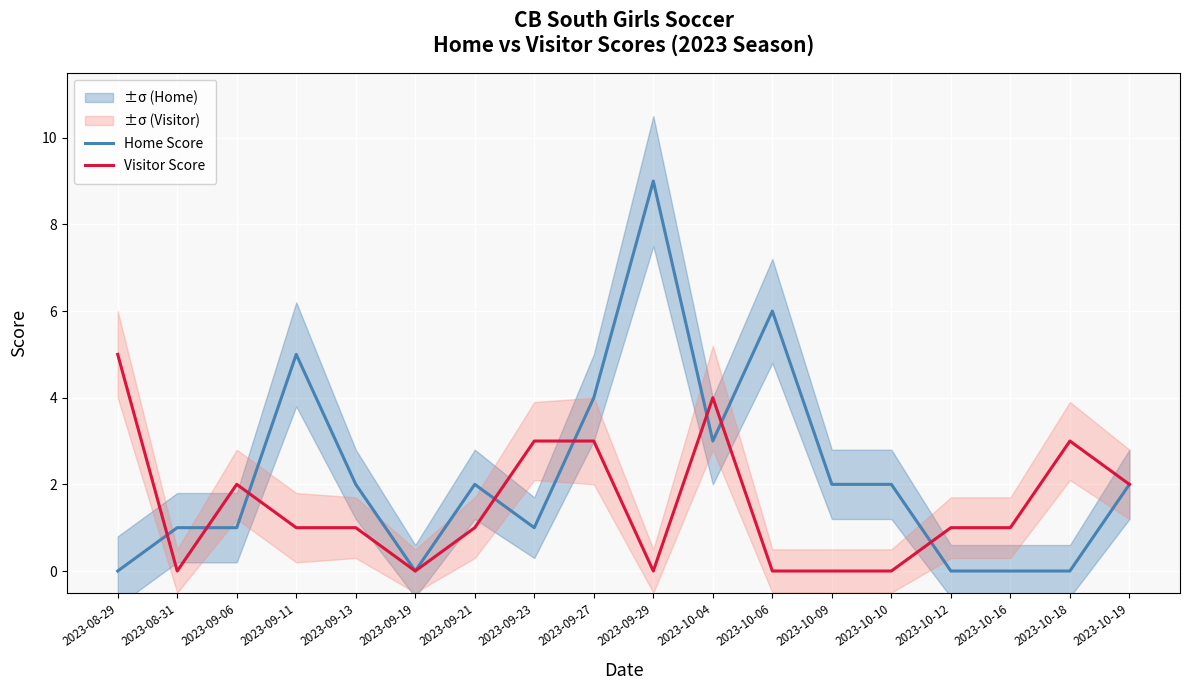

Which category has the lowest value across all series?

2023-08-29